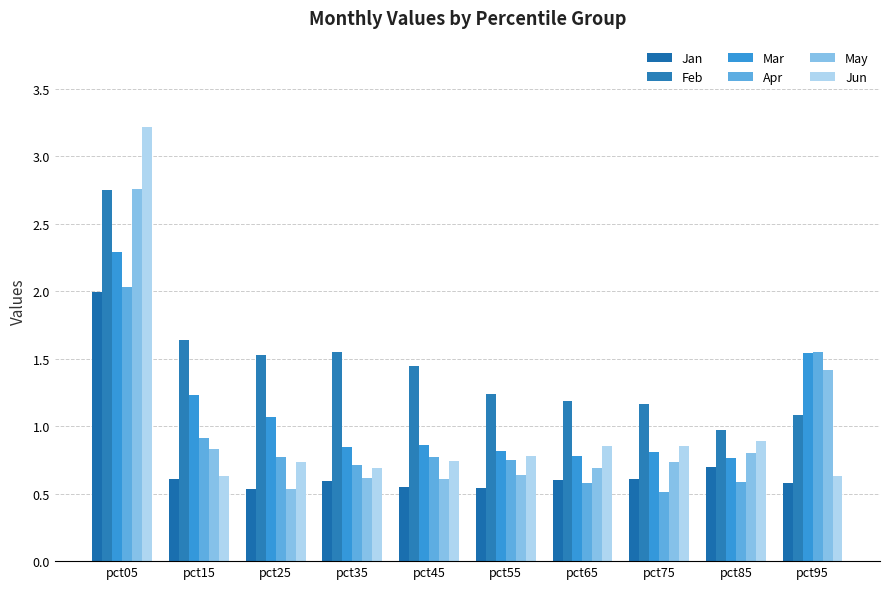

How many values in the Feb series exceed 1?

9